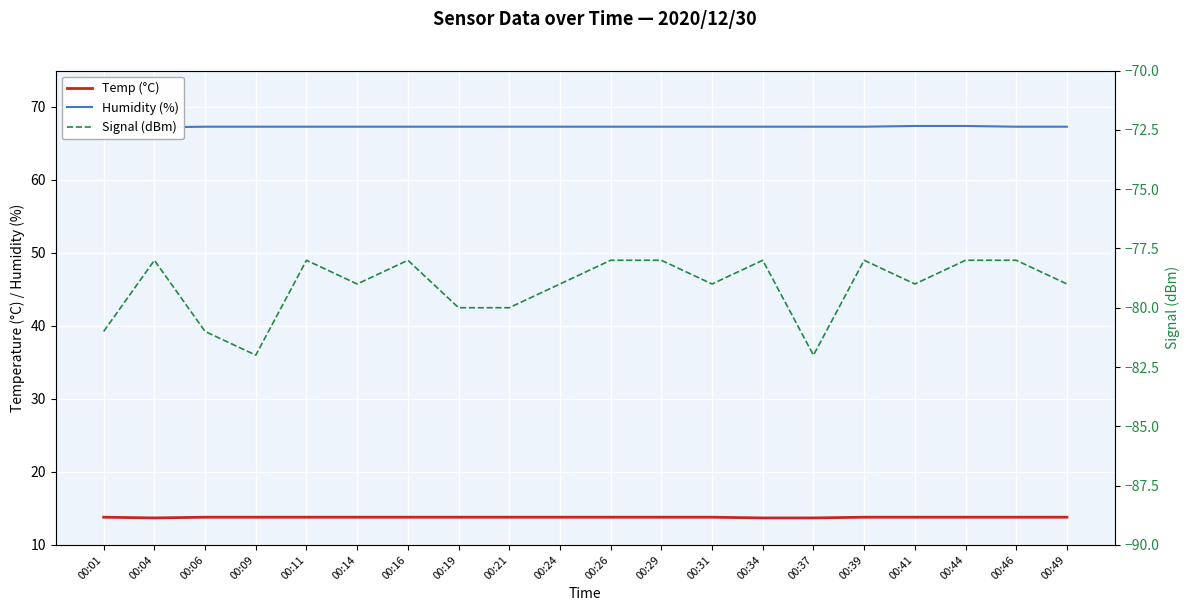

How many lines are shown in the chart?

3